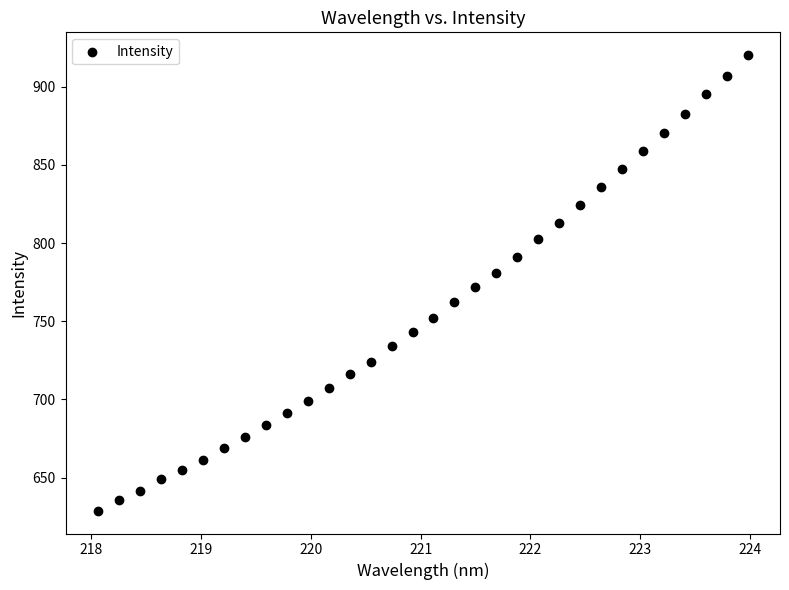

What is the range of Y values (max minus min)?

291.5